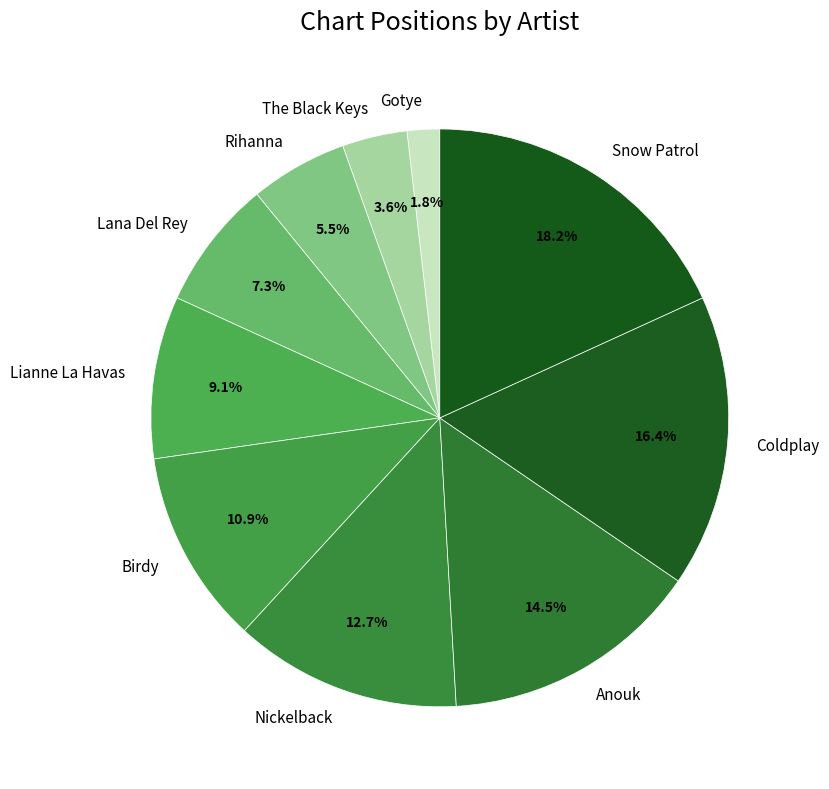

Is there a majority slice in this chart?

No